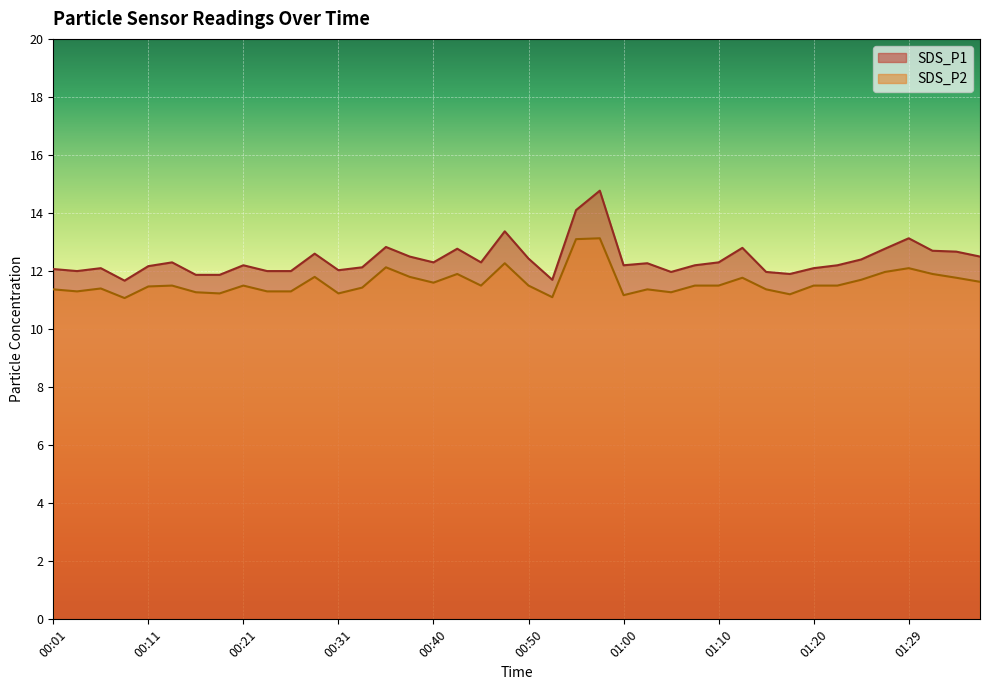

What value does the SDS_P2 series have at 01:32?

11.9